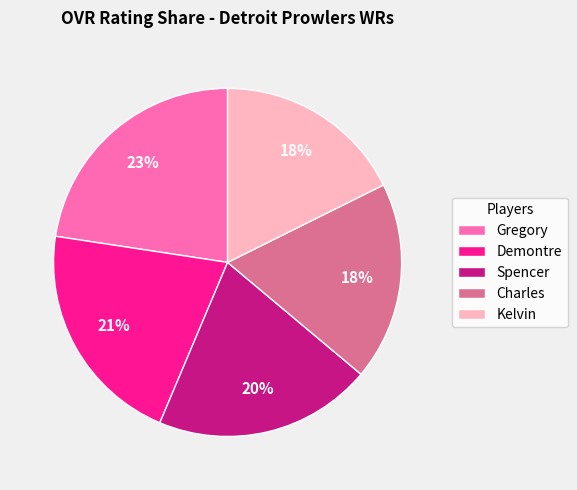

Is there a majority slice in this chart?

No